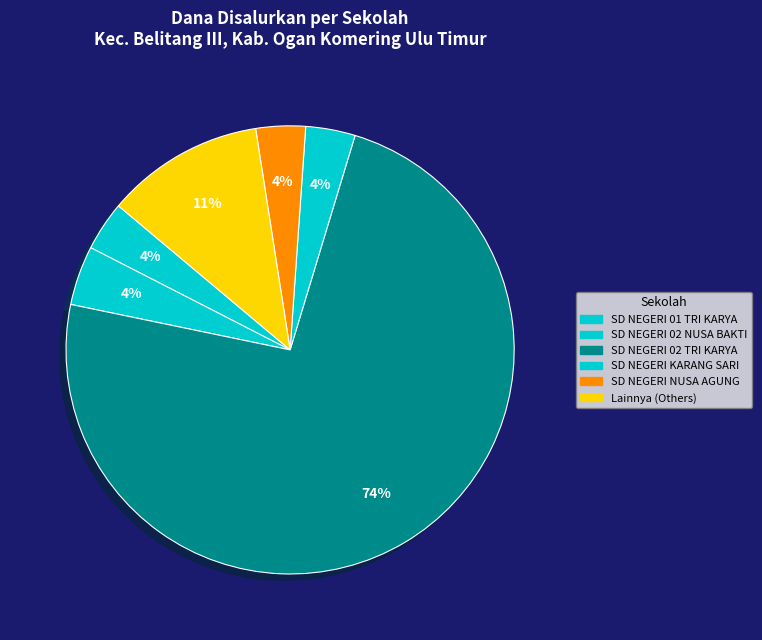

Count the number of slices in the pie.

6